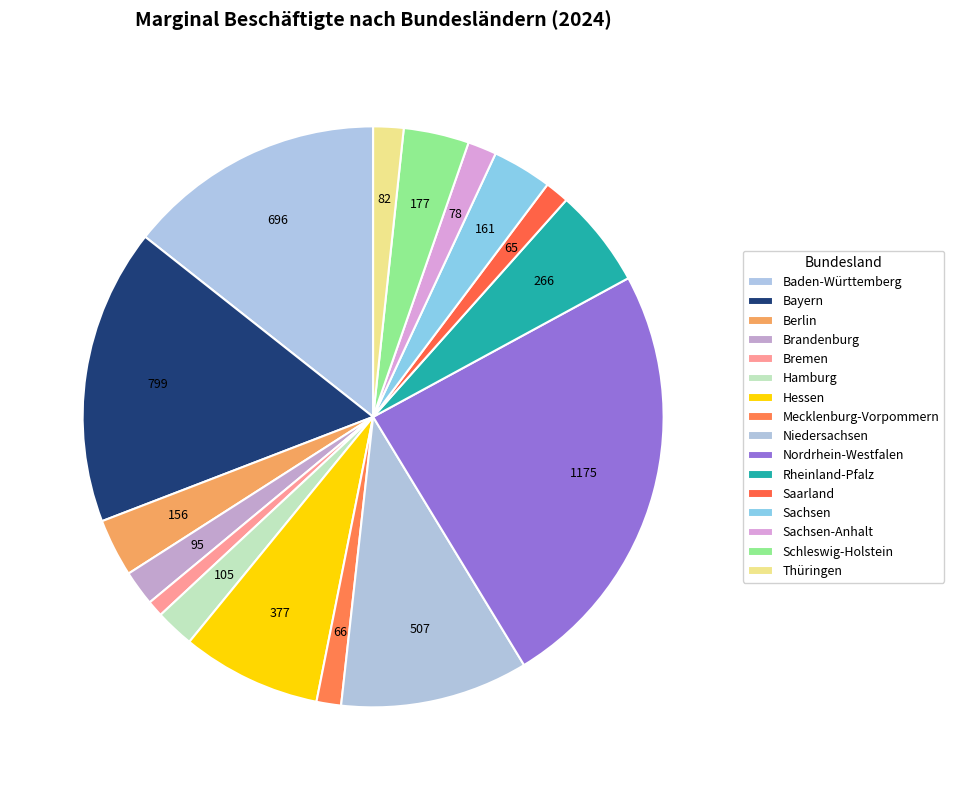

Is there any slice that represents more than half of the pie?

No